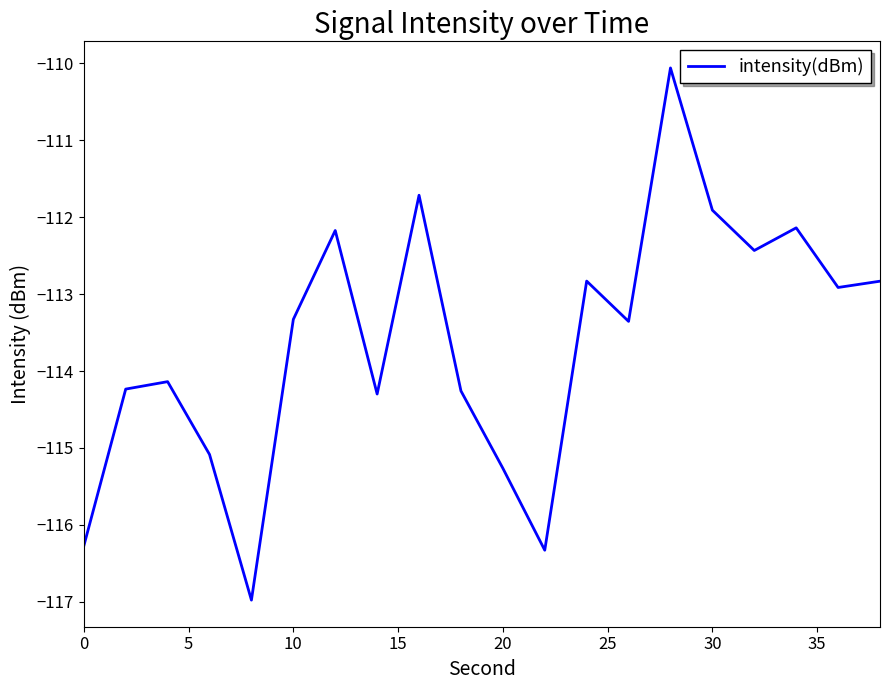

Does the chart have visible grid lines?

No